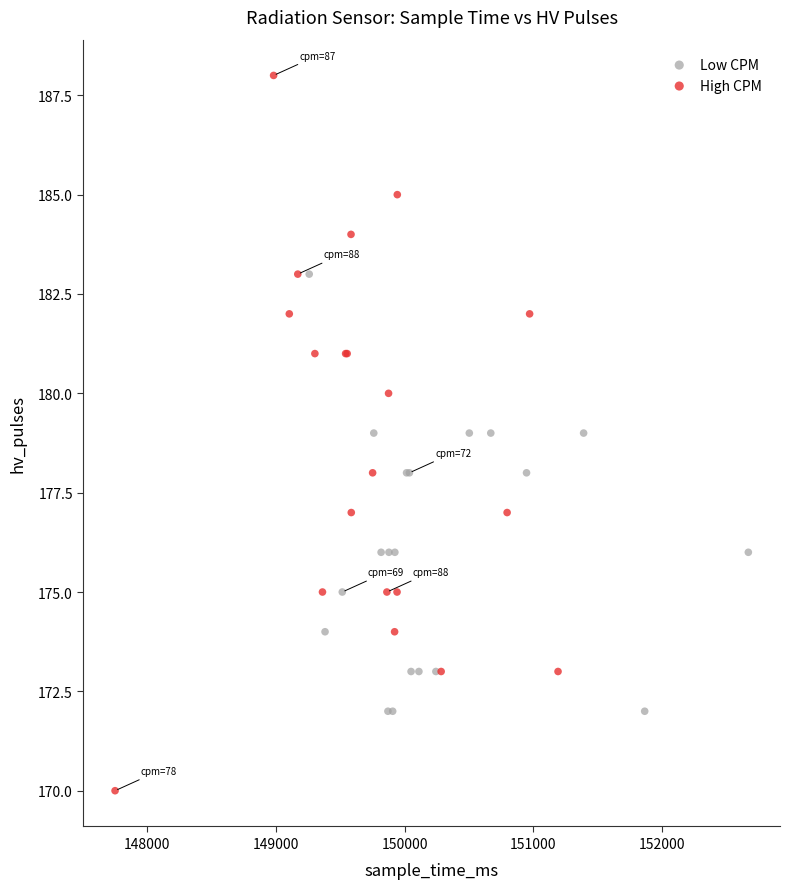

Which series reaches the maximum Y coordinate?

High CPM